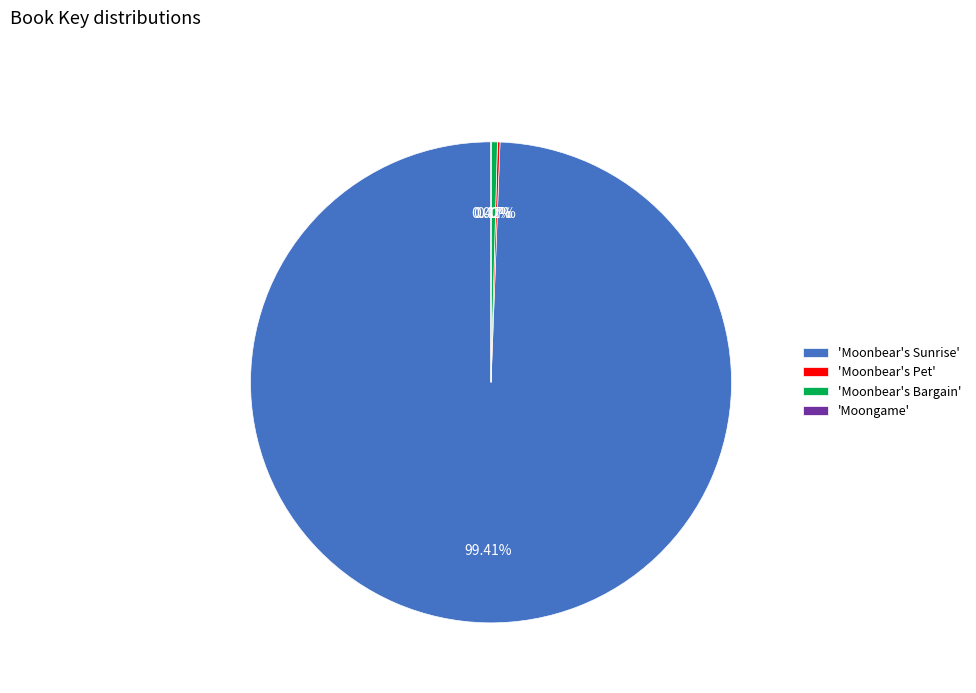

To the nearest percent, what is the difference between the largest and smallest slice percentages?

99%